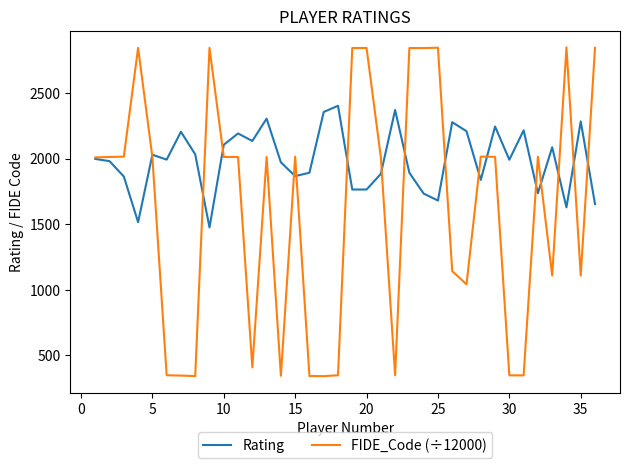

Which series has the largest range (max minus min)?

FIDE_Code (÷12000)